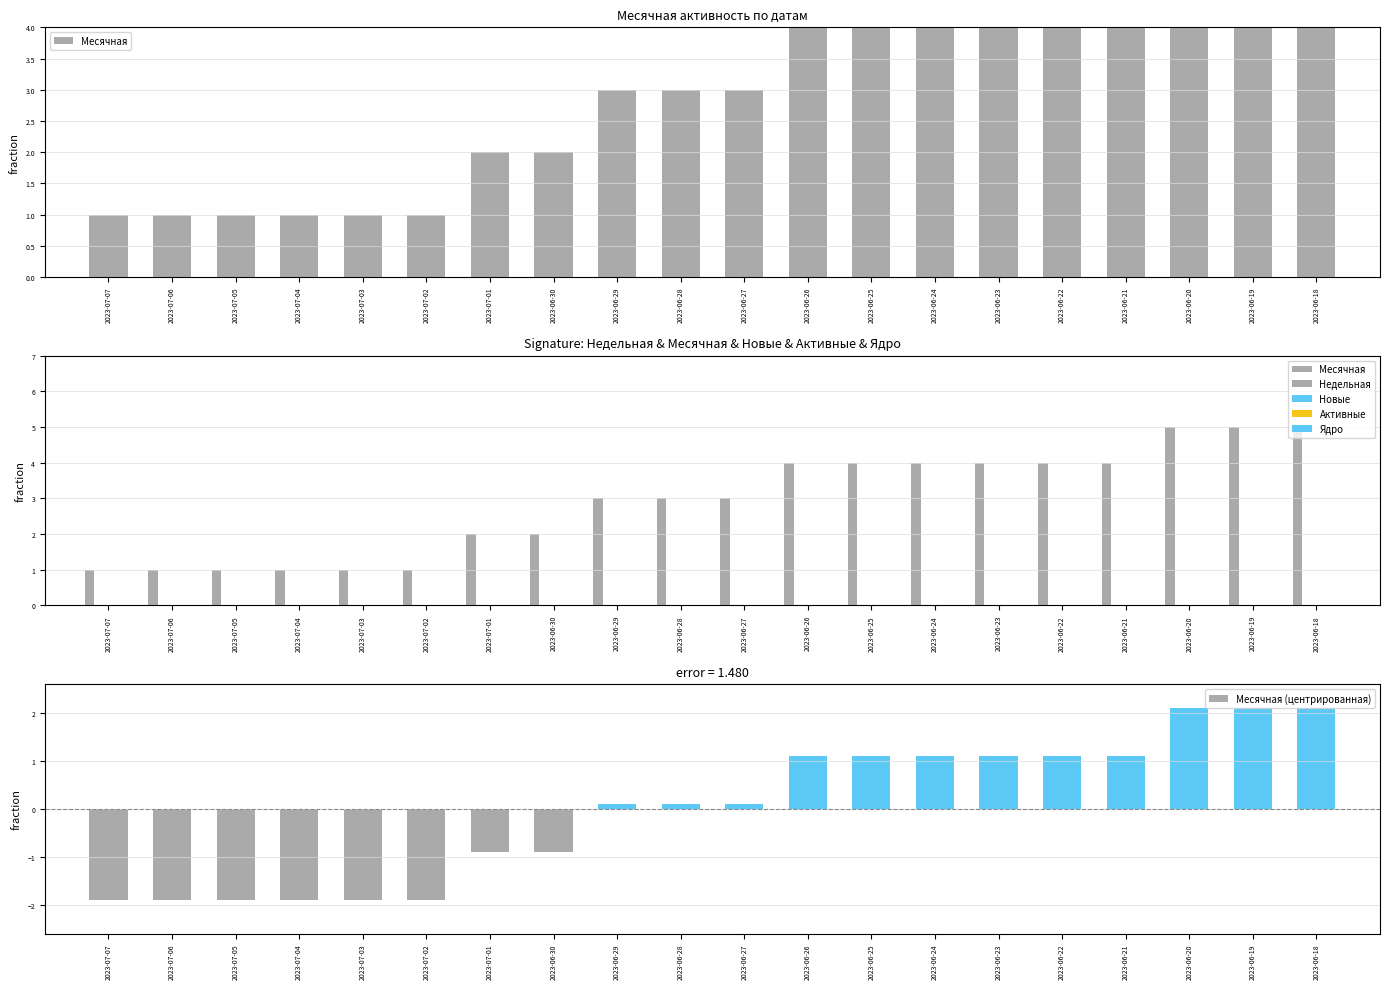

How many values in Месячная (центрированная) are below zero?

8